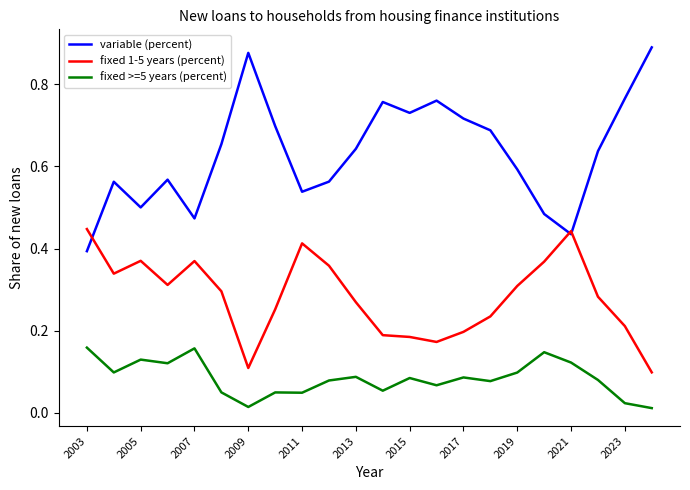

Rank the series by their maximum value, from lowest to highest.

fixed >=5 years (percent), fixed 1-5 years (percent), variable (percent)